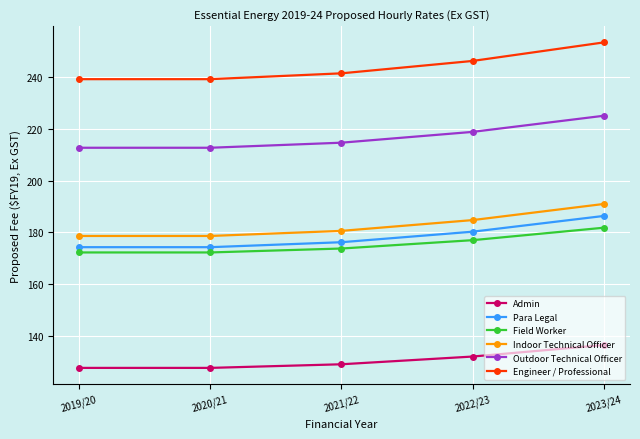

True or false: Outdoor Technical Officer has more than 0 points higher than both neighbors.

False